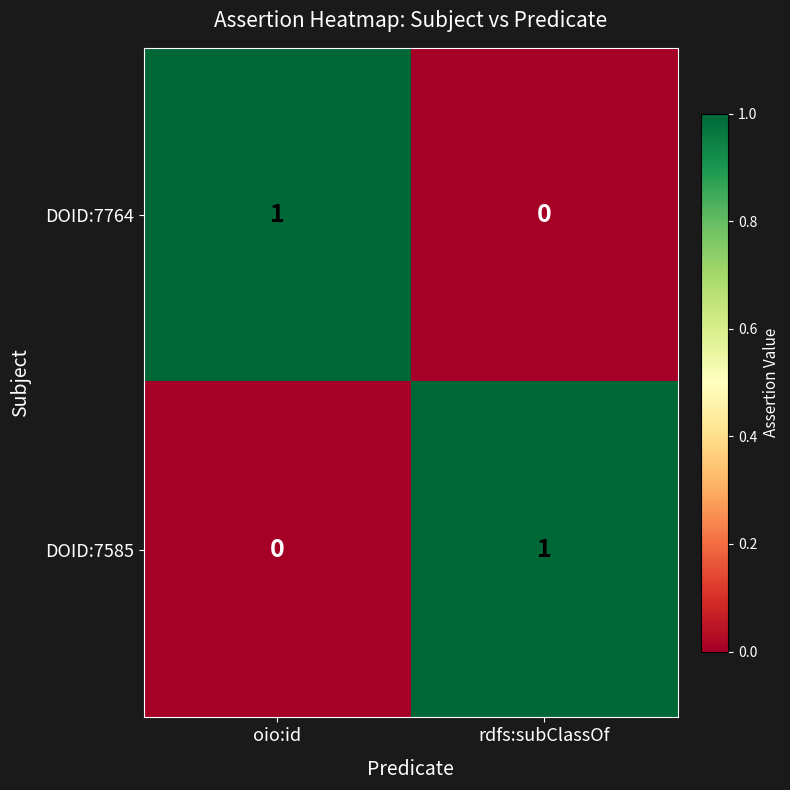

True or false: DOID:7585 has a value of 2 at rdfs:subClassOf.

False